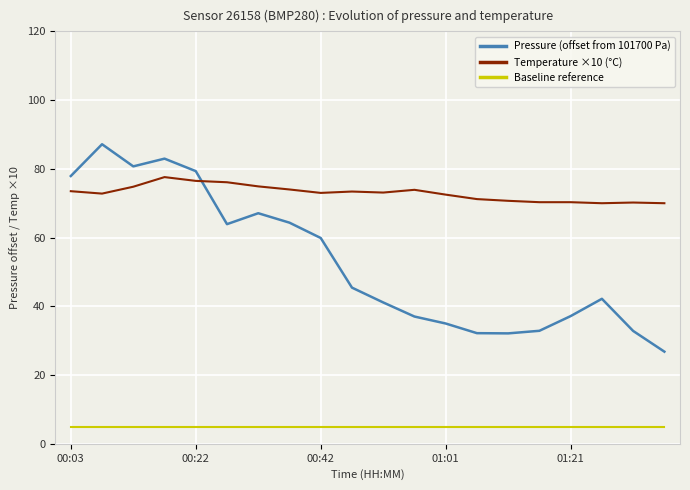

At how many categories does at least one series exceed 85?

1